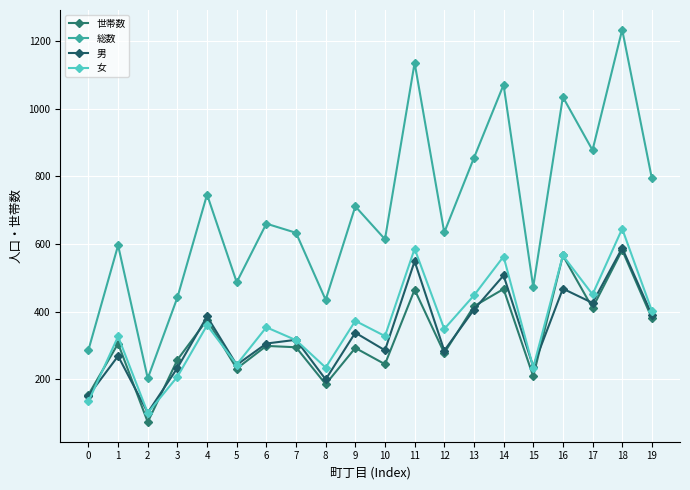

Is this an area chart (filled region under the line)?

No